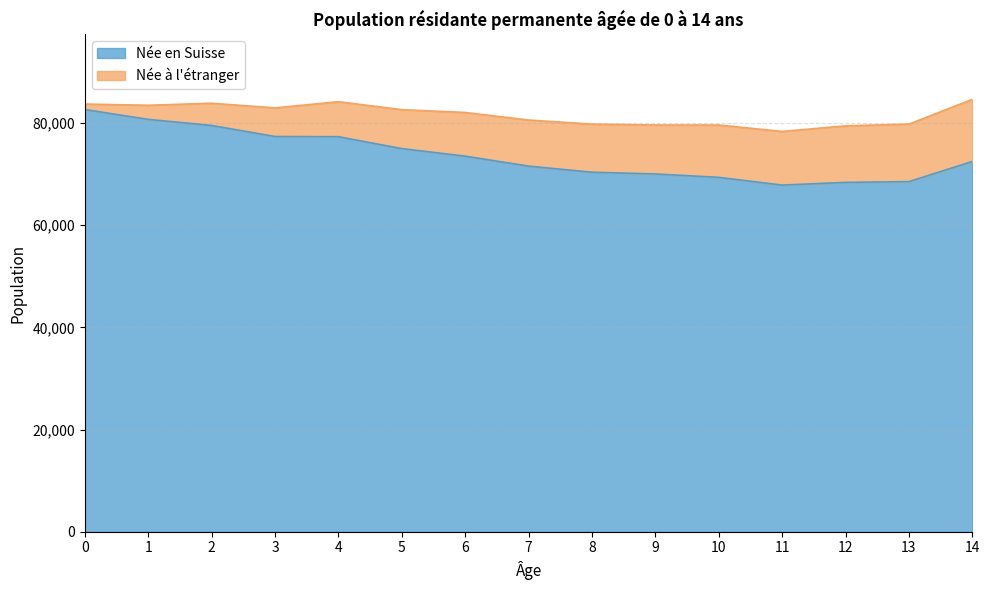

Count the number of categories in the chart.

15